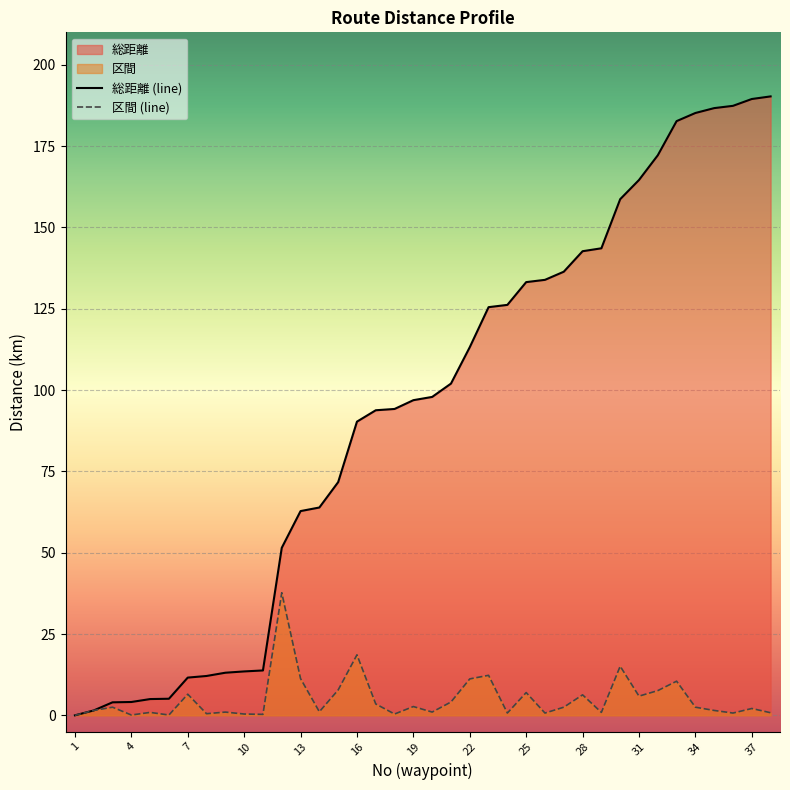

True or false: 区間 and 総距離 intersect in this chart.

False